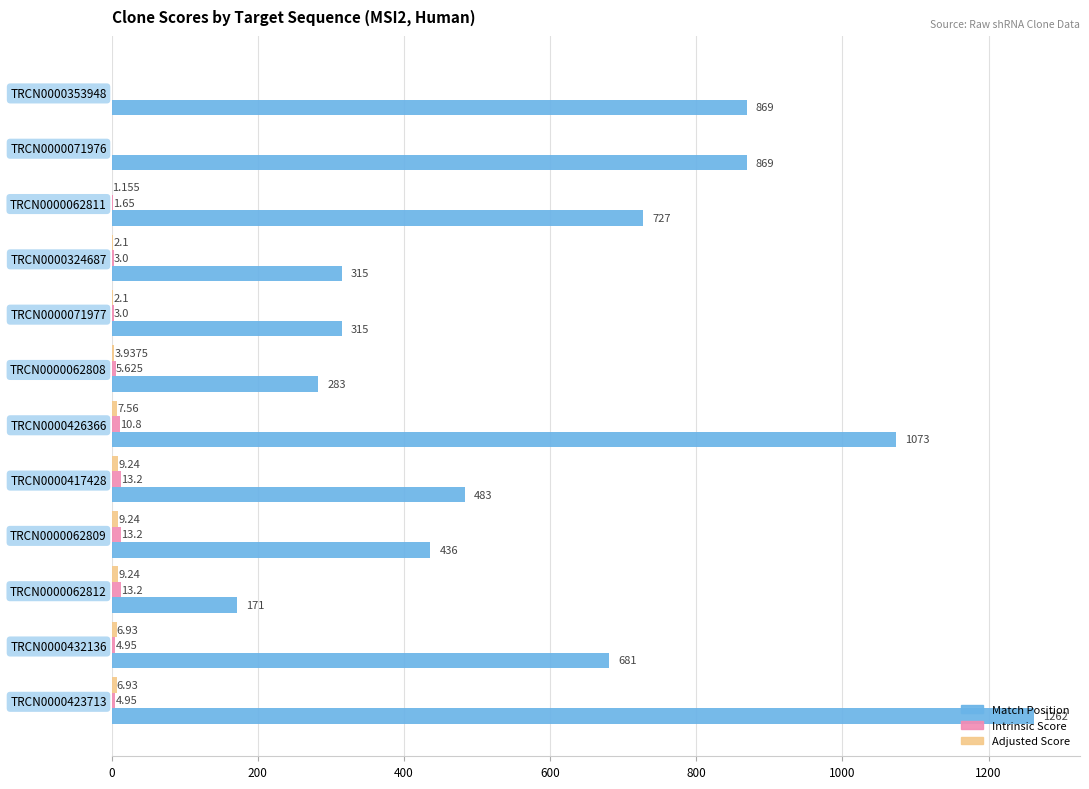

Which series has the largest total across all categories?

Match Position